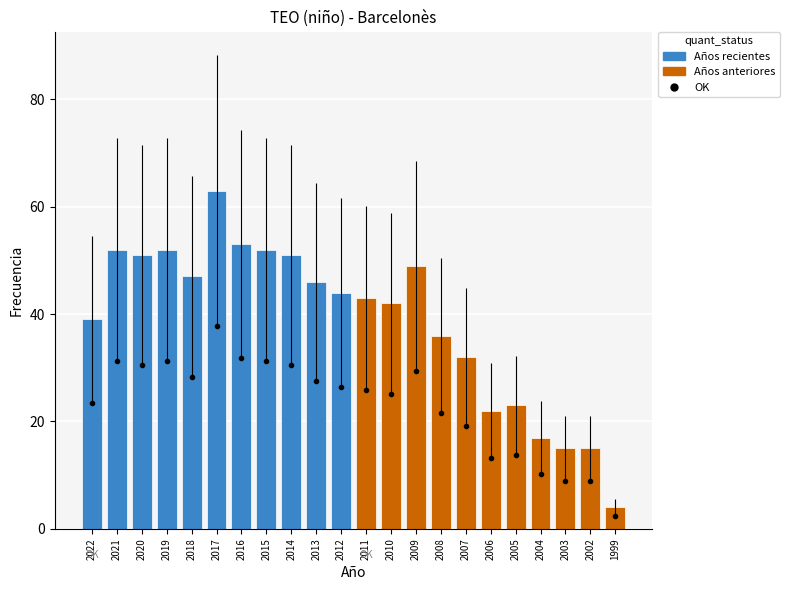

Reading left to right, list all the values displayed in this chart.

2022=39	2021=52	2020=51	2019=52	2018=47	2017=63	2016=53	2015=52	2014=51	2013=46	2012=44	2011=43	2010=42	2009=49	2008=36	2007=32	2006=22	2005=23	2004=17	2003=15	2002=15	1999=4